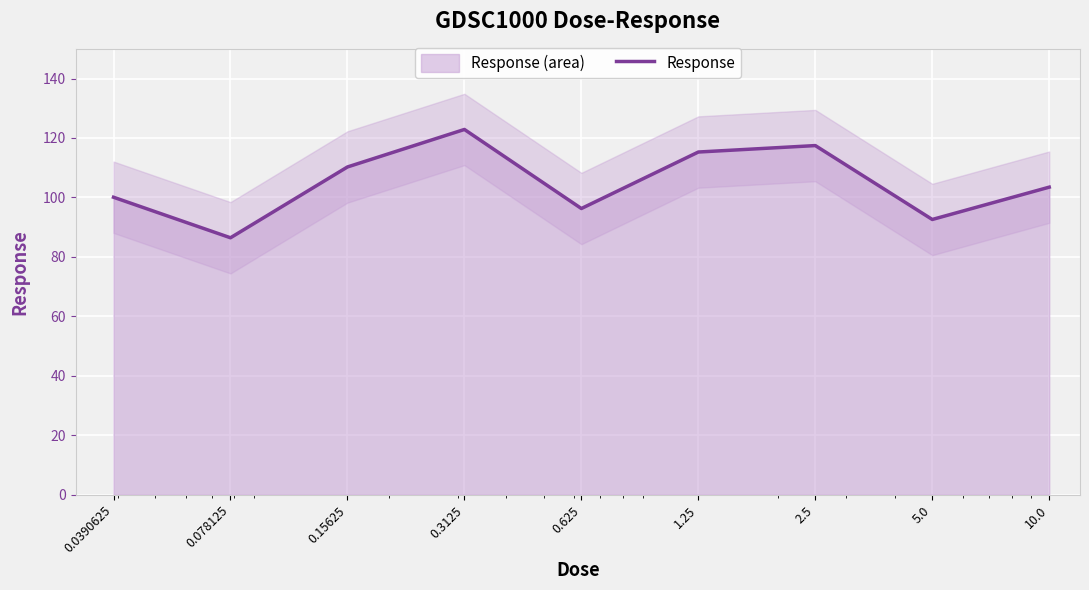

List the labels in order of value, smallest first.

0.078125, 5.0, 0.625, 0.0390625, 10.0, 0.15625, 1.25, 2.5, 0.3125